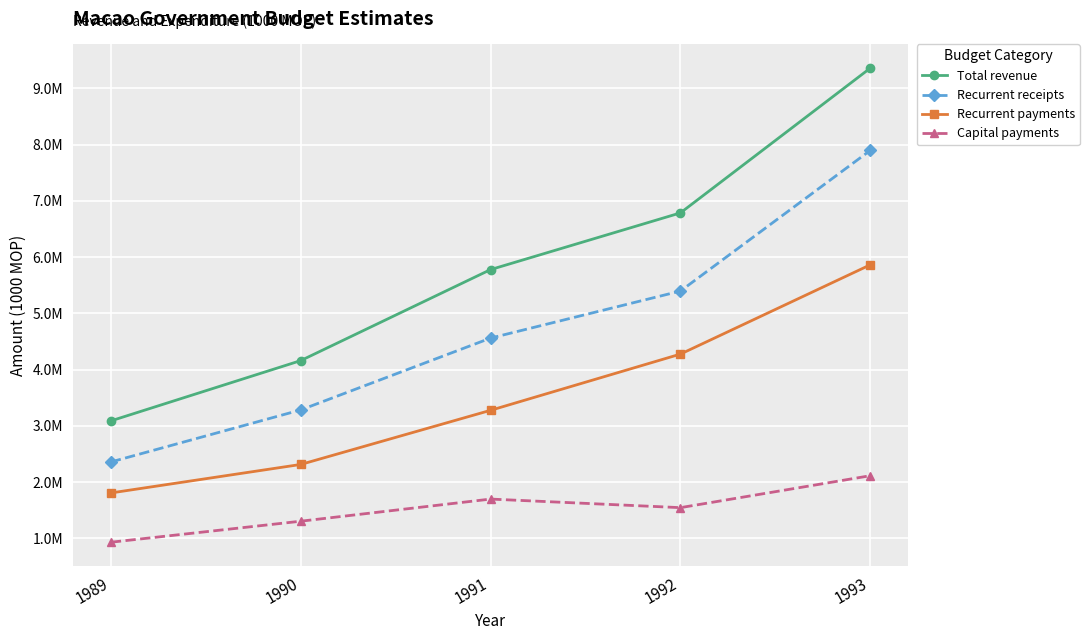

Rank the series at 1990 from highest to lowest value.

Total revenue, Recurrent receipts, Recurrent payments, Capital payments